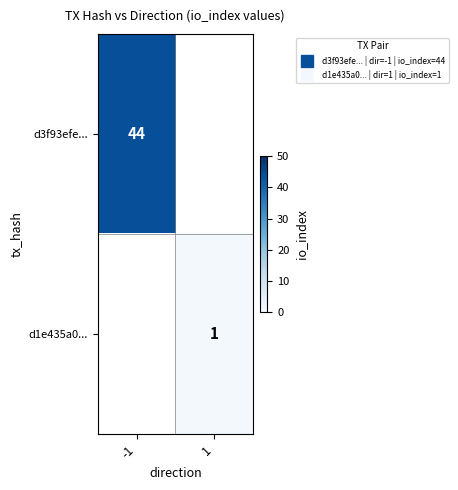

How many data points does each series have?

2